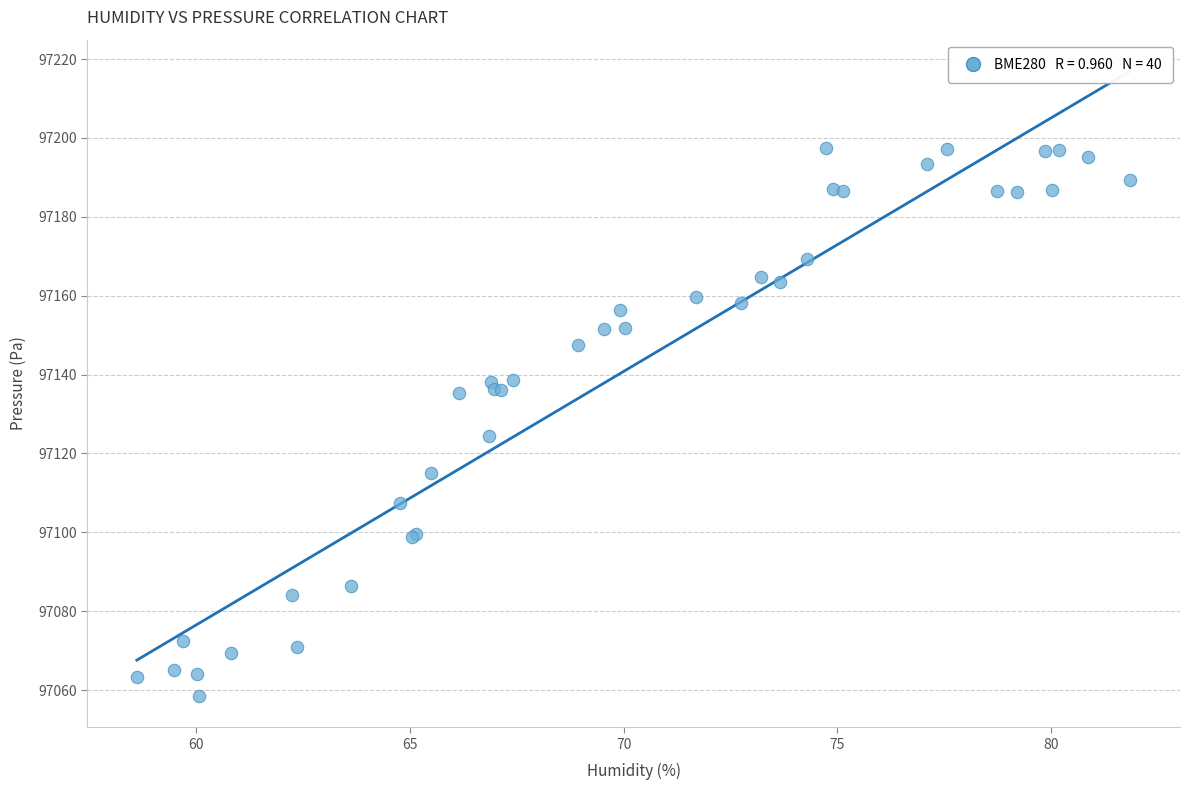

What Y value in the scatter plot is closest to 97127?

97124.3